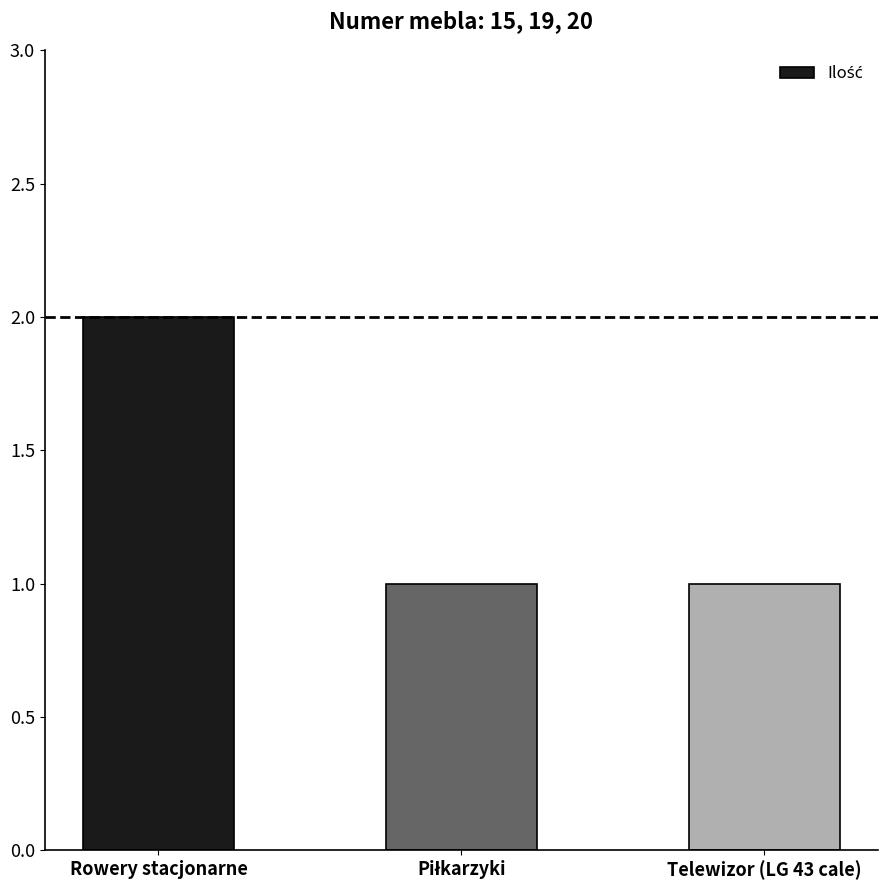

Count the number of categories in the chart.

3